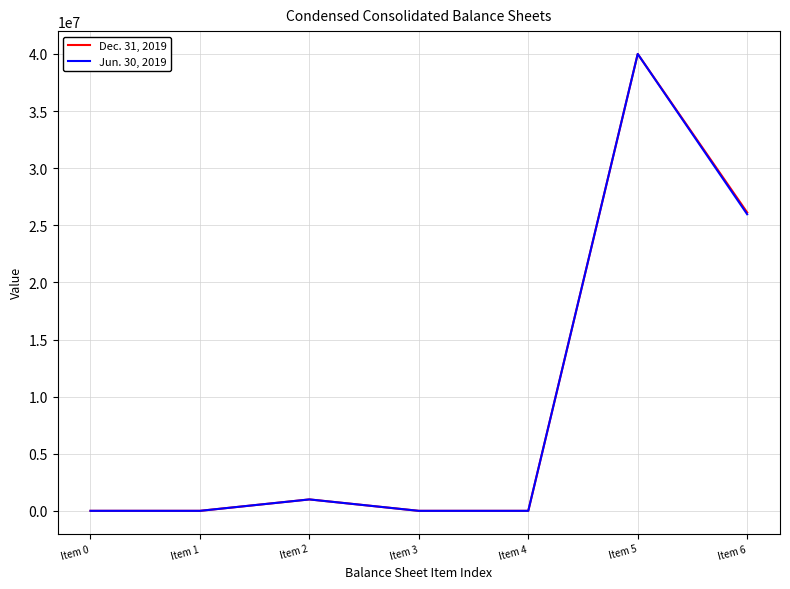

Which series changed the most between Item 5 and Item 6?

Jun. 30, 2019